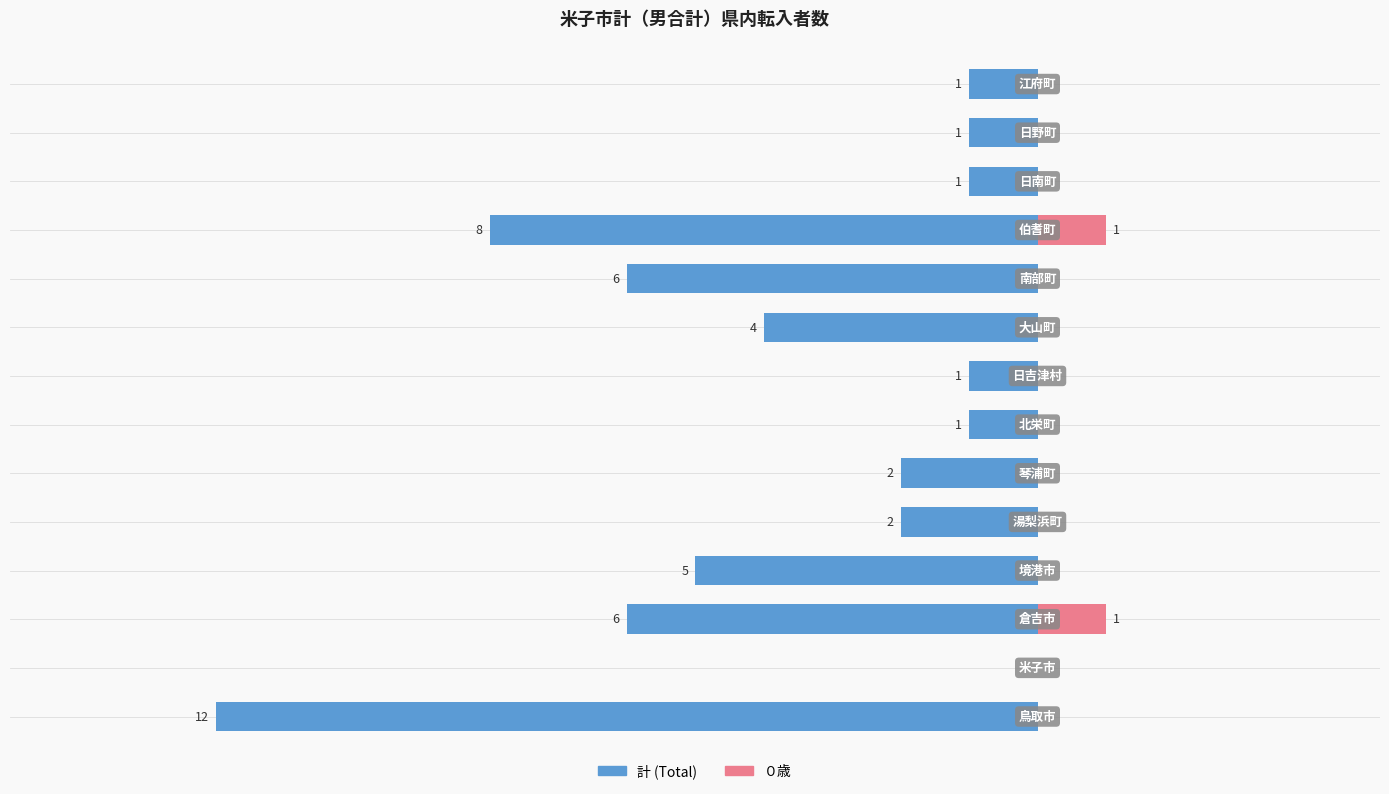

Between −2.5 and −5.0, which is larger?

−2.5